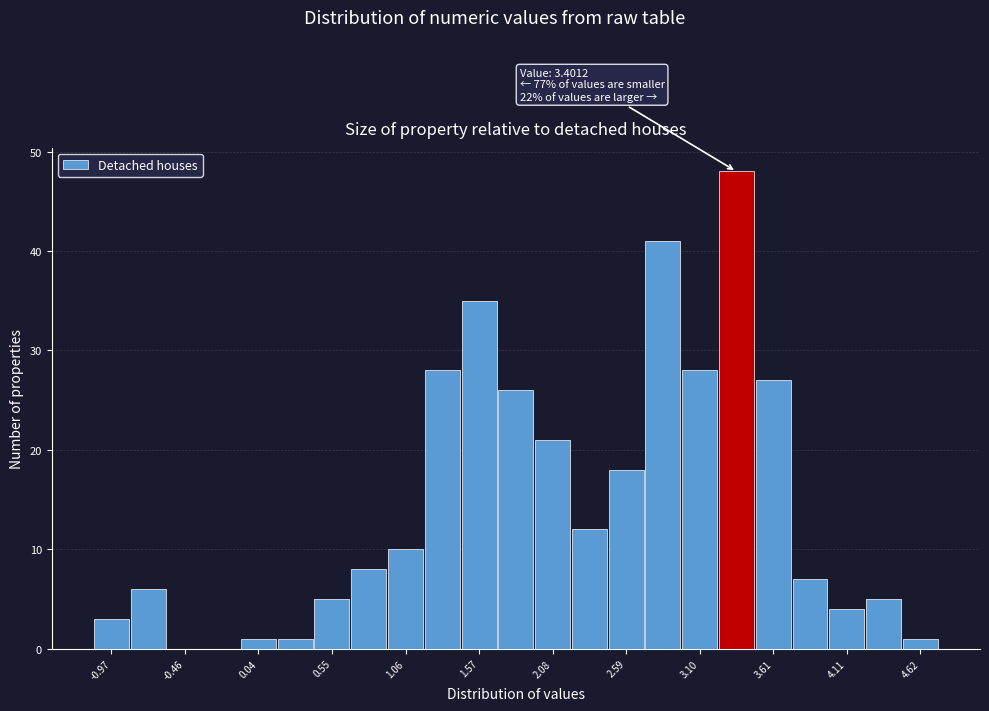

Read against the x-axis, roughly where is the centre of the tallest bar?

3.4